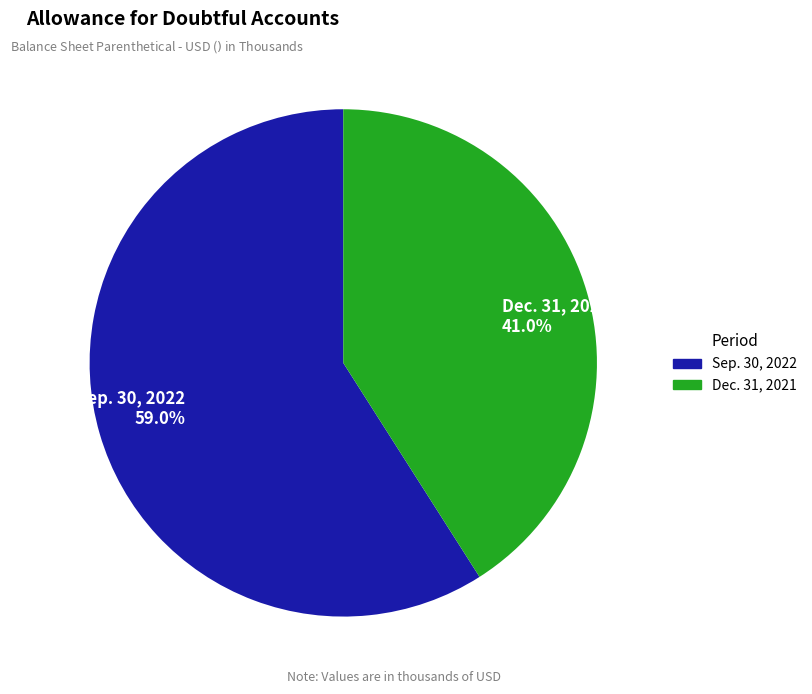

Rank the categories by value from lowest to highest.

Dec. 31, 2021 41.0%, Sep. 30, 2022 59.0%